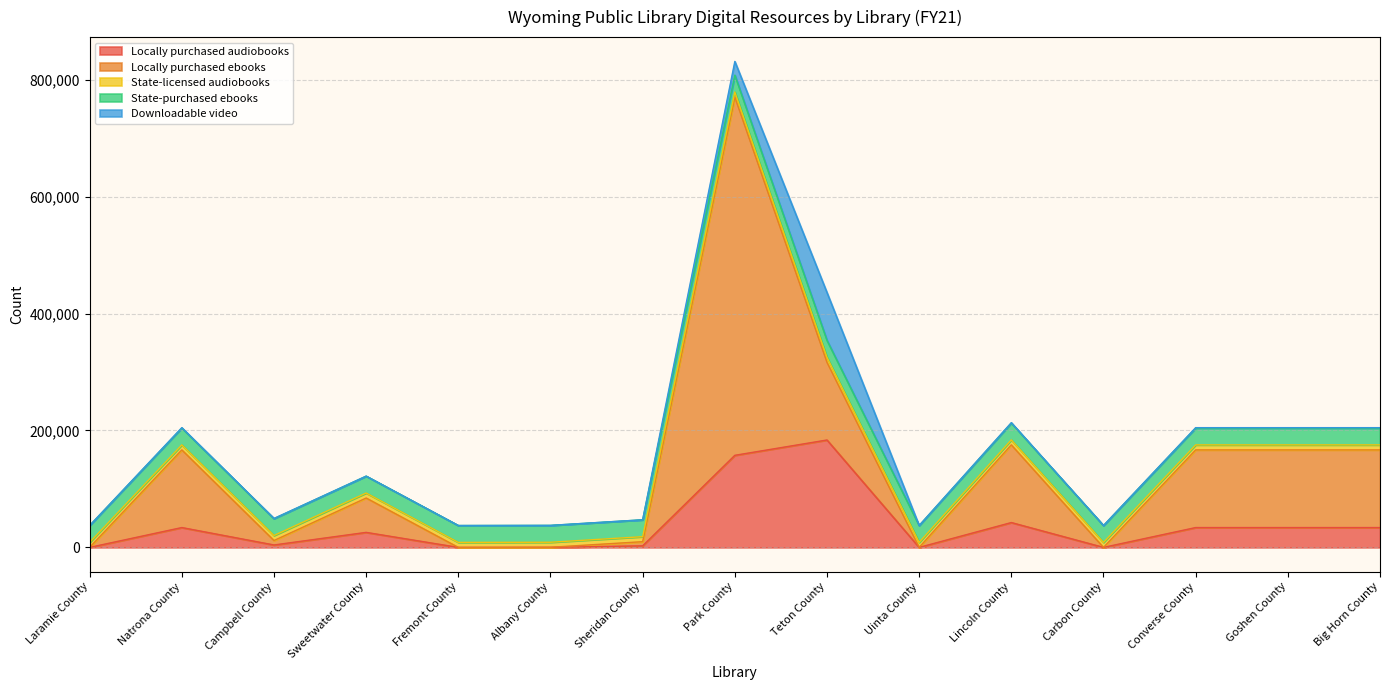

The Locally purchased ebooks series shows -371782 at Laramie County. True or false?

False